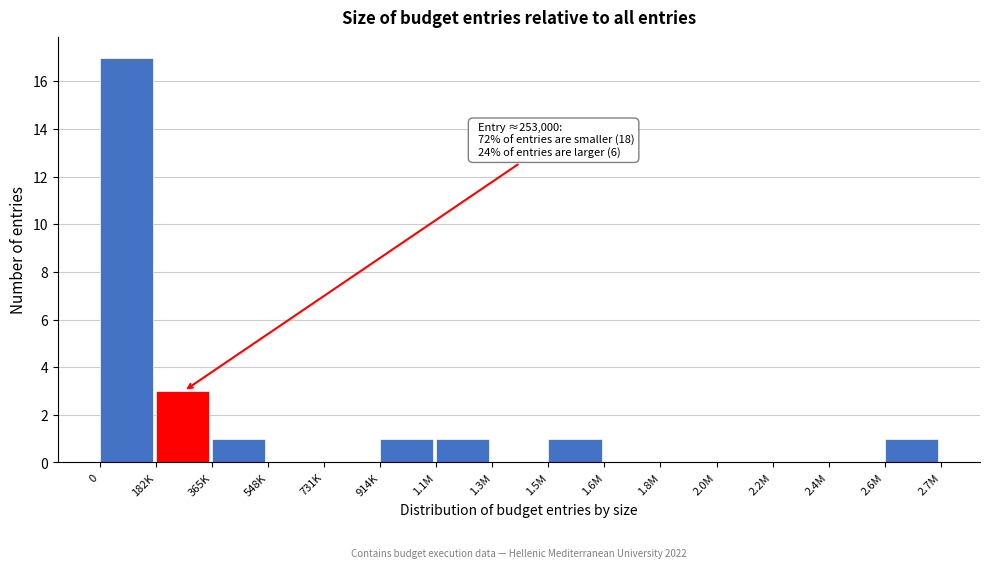

Reading left to right, extract all data points from this chart.

0=17	182K=3	365K=1	548K=0	731K=0	914K=1	1.1M=1	1.3M=0	1.5M=1	1.6M=0	1.8M=0	2.0M=0	2.2M=0	2.4M=0	2.6M=1